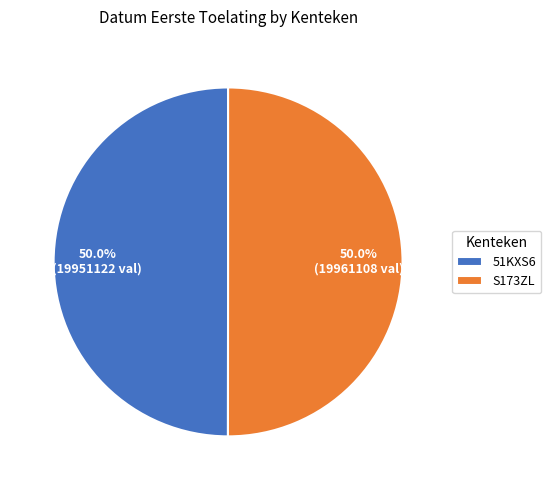

Is it true that S173ZL is 50% of the pie?

True